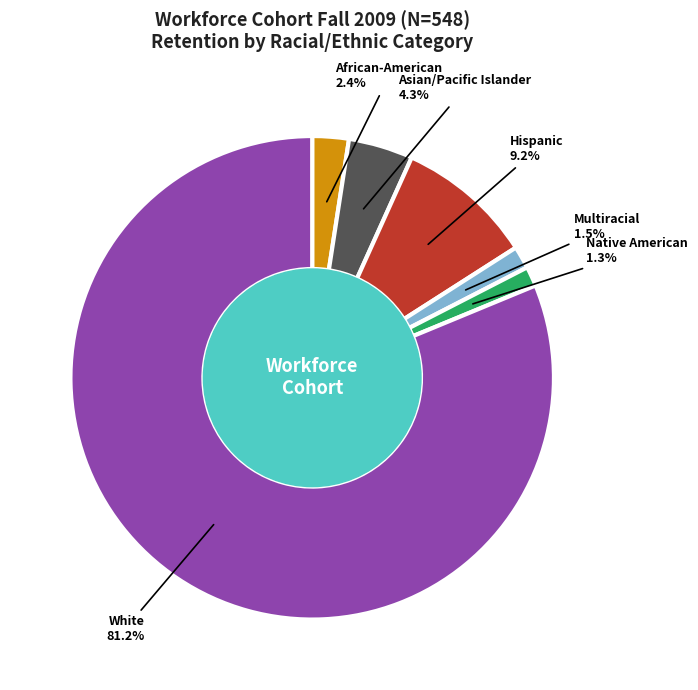

Which has a higher value, Multiracial or African-American?

African-American